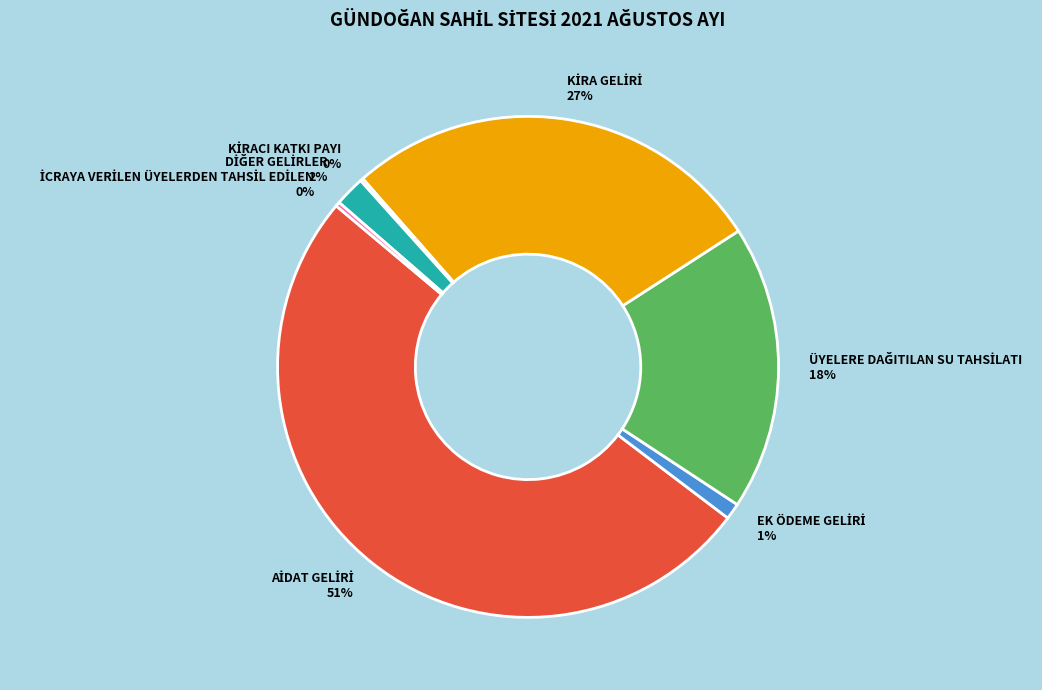

To the nearest percent, what is the average slice percentage?

14%